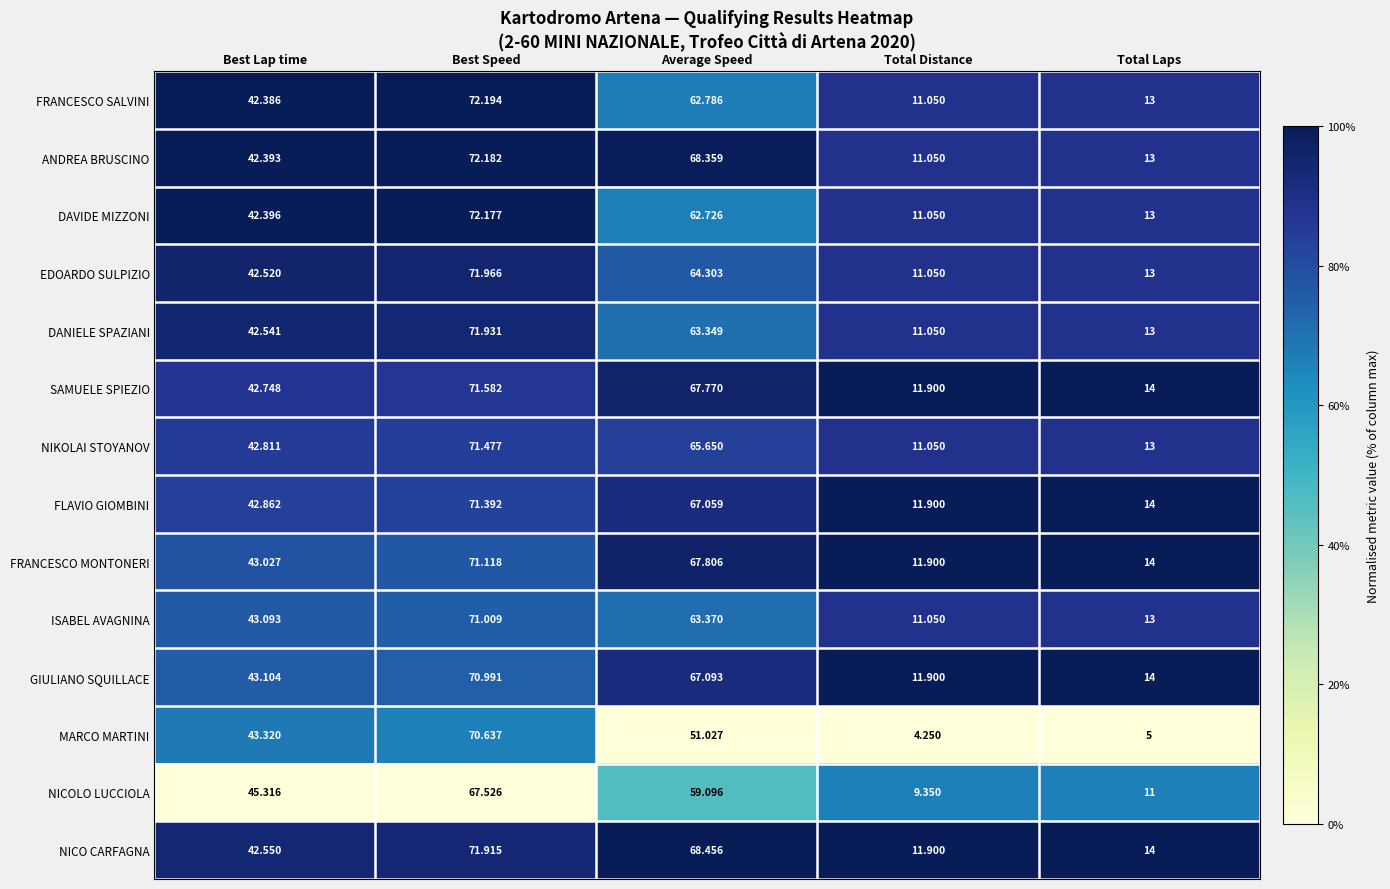

List the series in order of their peak value, highest first.

FRANCESCO SALVINI, ANDREA BRUSCINO, DAVIDE MIZZONI, EDOARDO SULPIZIO, DANIELE SPAZIANI, NICO CARFAGNA, SAMUELE SPIEZIO, NIKOLAI STOYANOV, FLAVIO GIOMBINI, FRANCESCO MONTONERI, ISABEL AVAGNINA, GIULIANO SQUILLACE, MARCO MARTINI, NICOLO LUCCIOLA